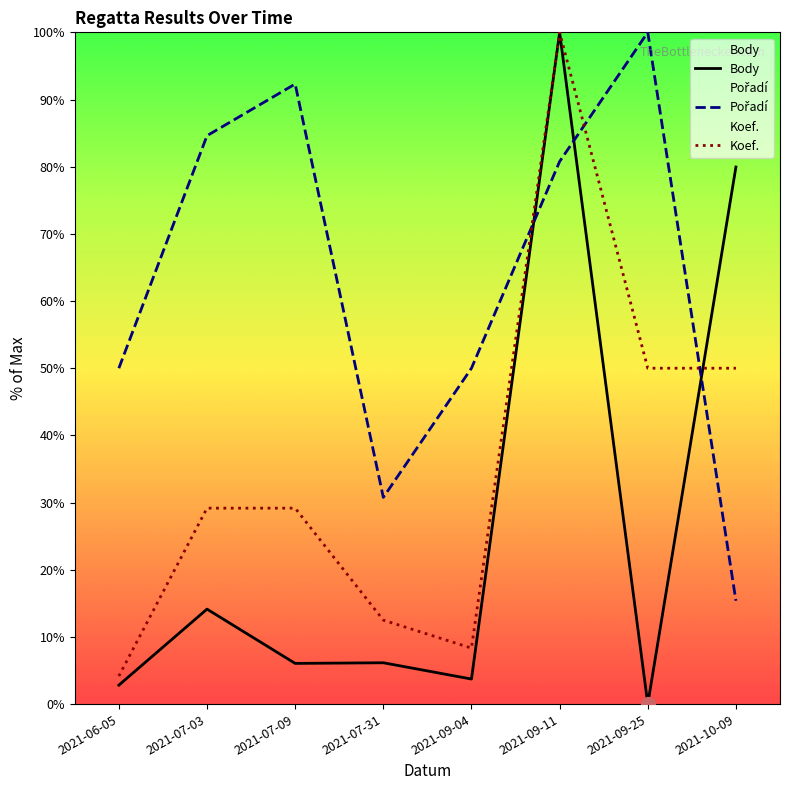

What is the average value of the Koef. series?

35.4